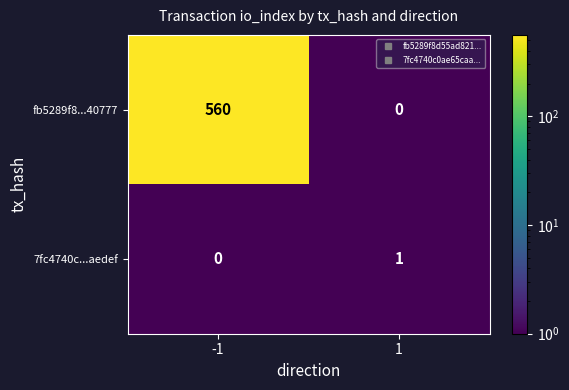

How many values in the fb5289f8...40777 series are below 560?

1